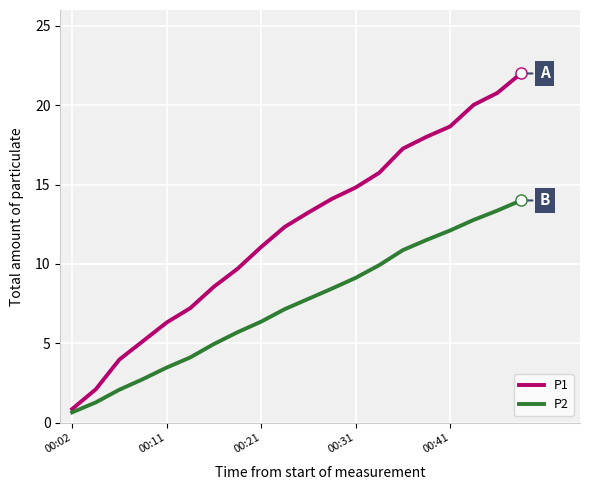

How many categories are shown in the chart?

20